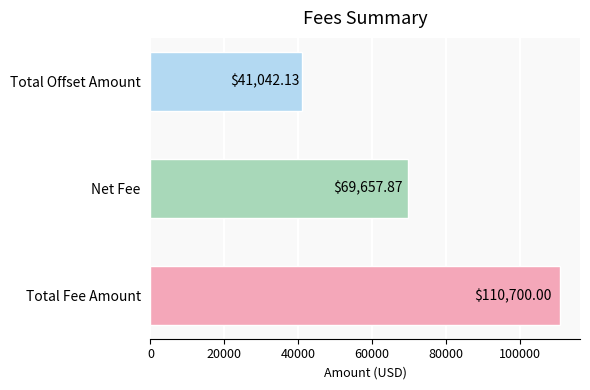

At which category does the chart reach its minimum across all series?

Total Offset Amount